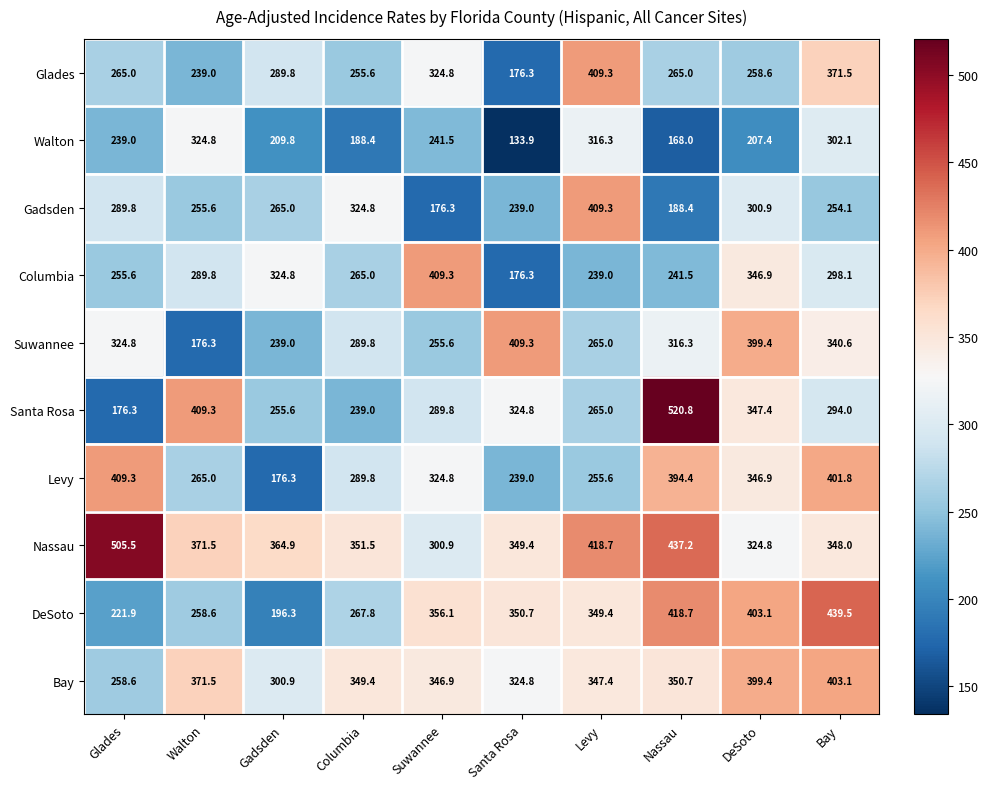

At which label does Nassau first exceed 364?

Glades